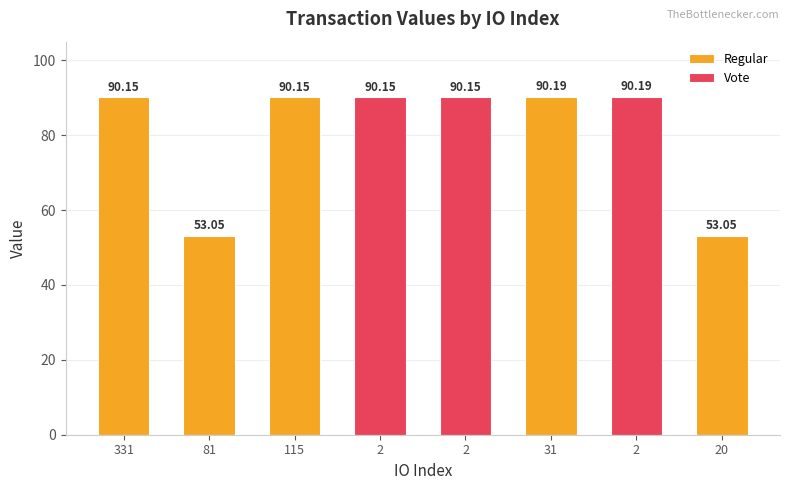

What is the total value across all series at 115?

90.1